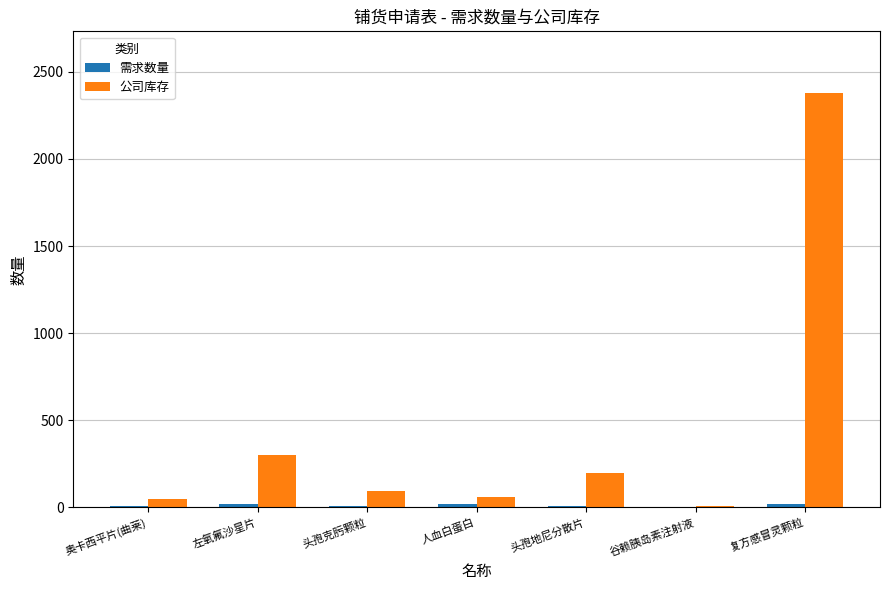

Where is 公司库存 nearest to the value 1191?

左氧氟沙星片